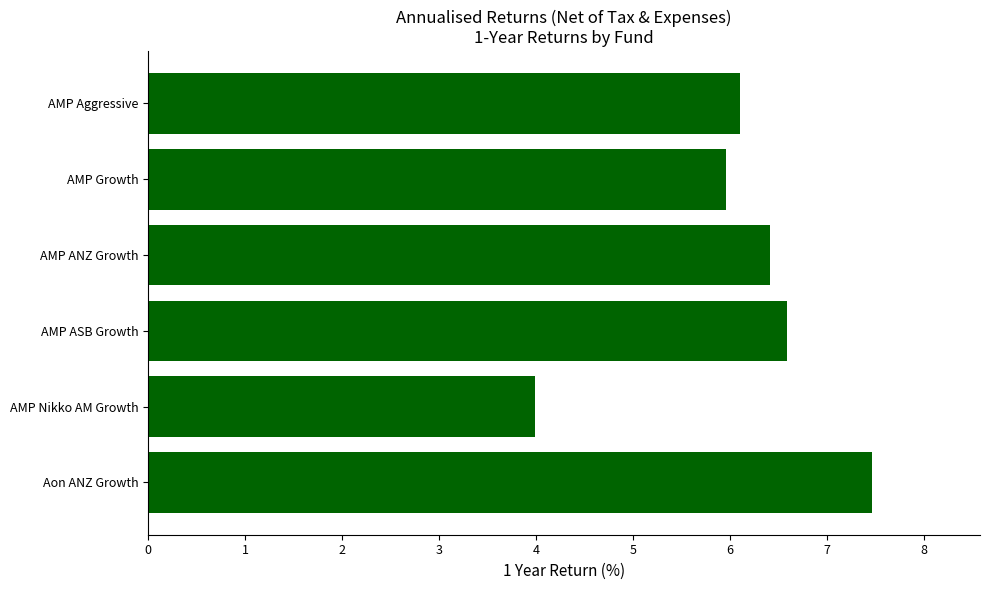

Reading top to bottom, what are all the values shown in this chart?

6.1	6.0	6.4	6.6	4.0	7.5